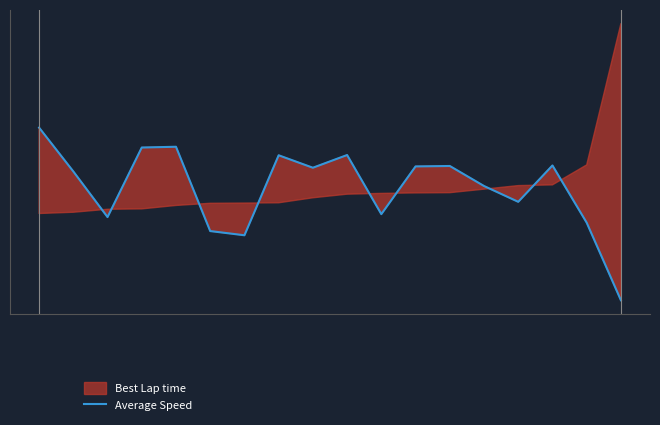

What is the smallest value displayed?

-2.7